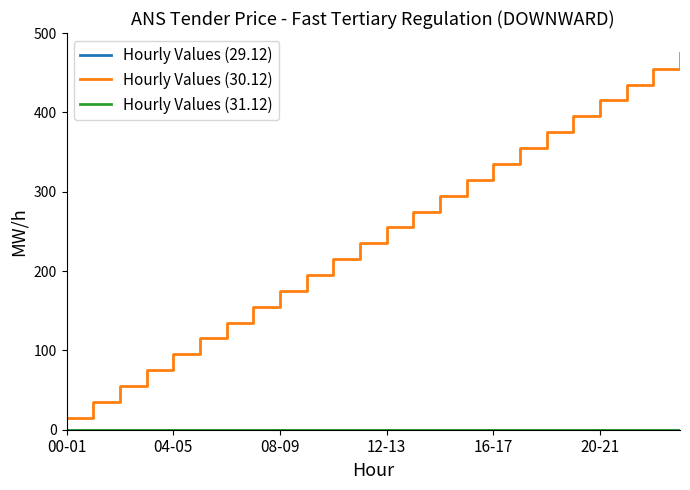

Does the chart have visible grid lines?

No